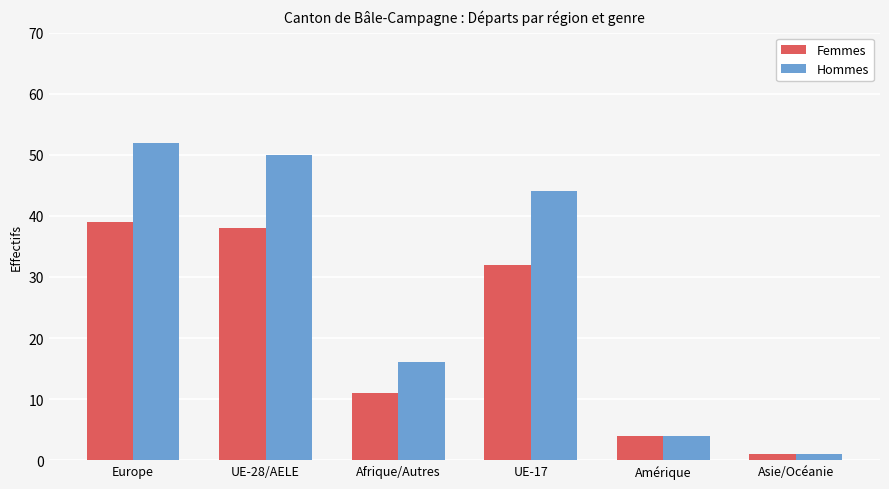

What is the minimum value for Hommes?

1